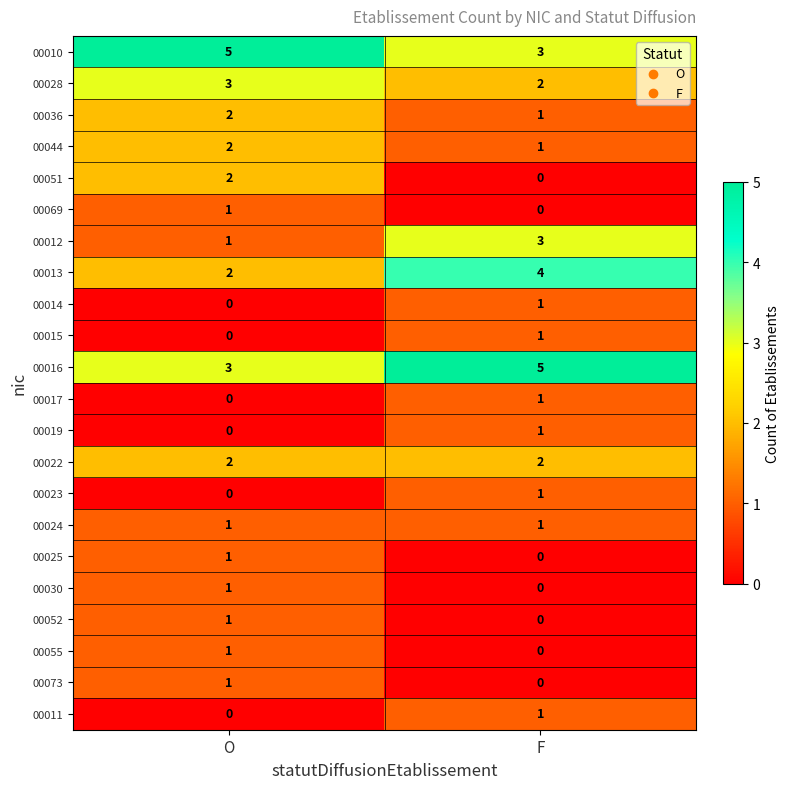

How many data points does each series have?

2